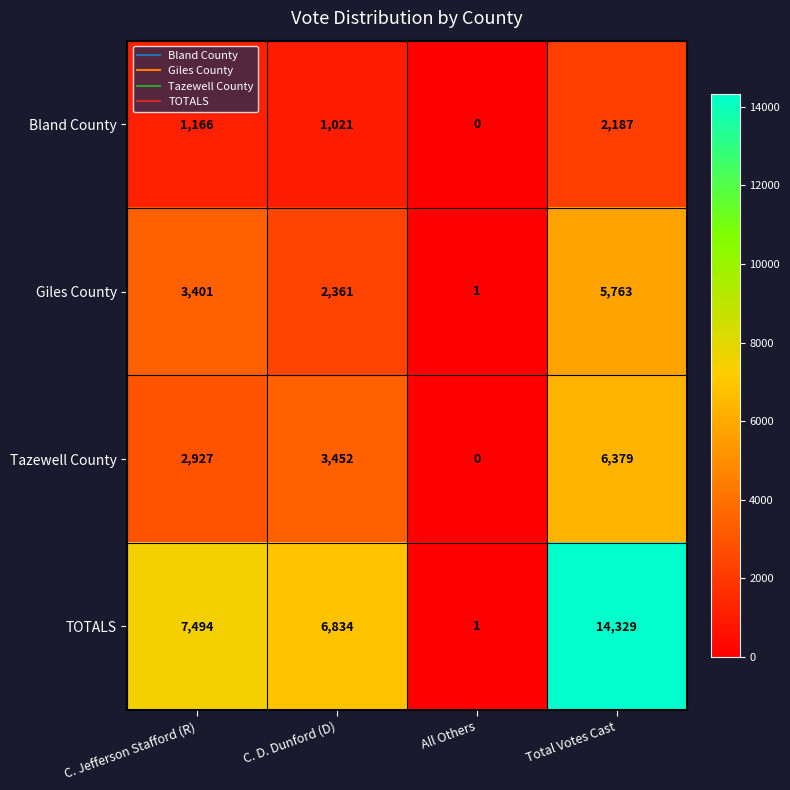

What is the difference between the second highest and minimum values in the Bland County series?

1166